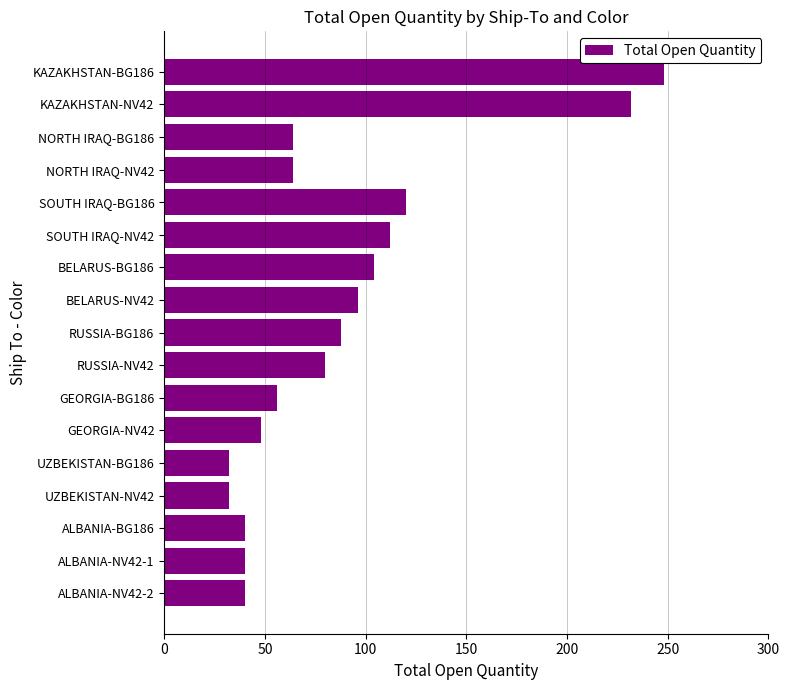

Which has a higher value, NORTH IRAQ-BG186 or BELARUS-BG186?

BELARUS-BG186